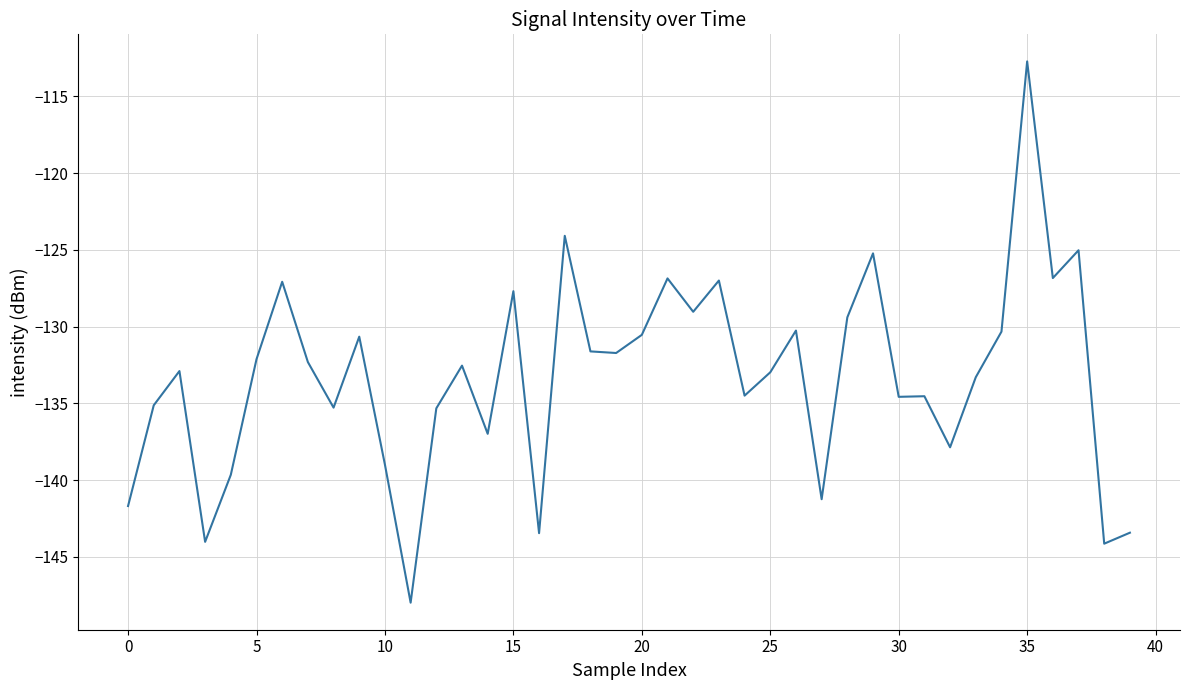

What is the difference between the maximum and minimum values?

35.3